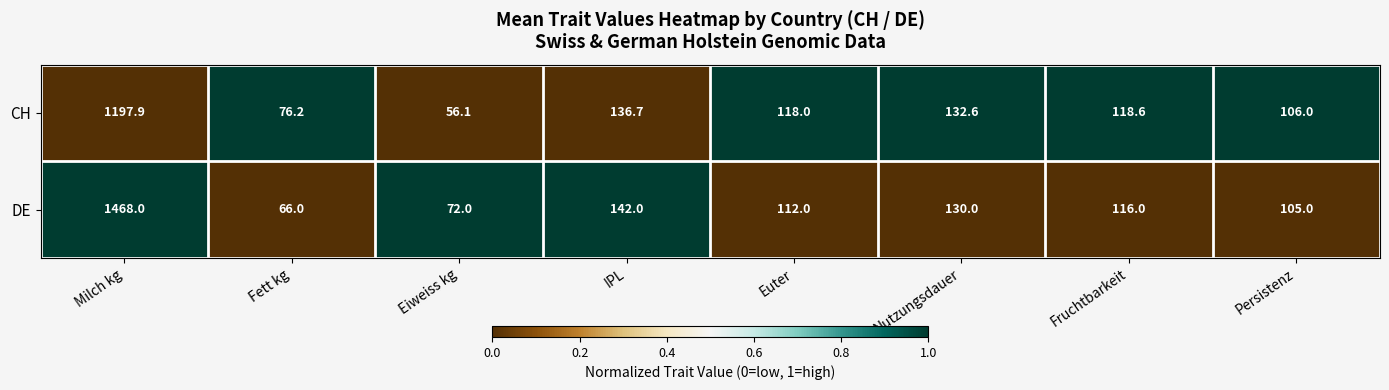

Where does the CH series first go above 118?

Milch kg